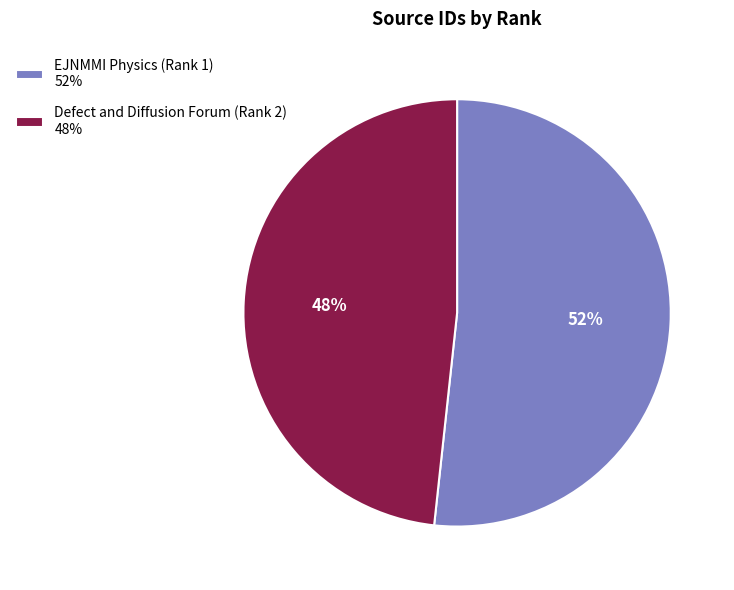

Rank the categories by value from highest to lowest.

EJNMMI Physics (Rank 1), Defect and Diffusion Forum (Rank 2)